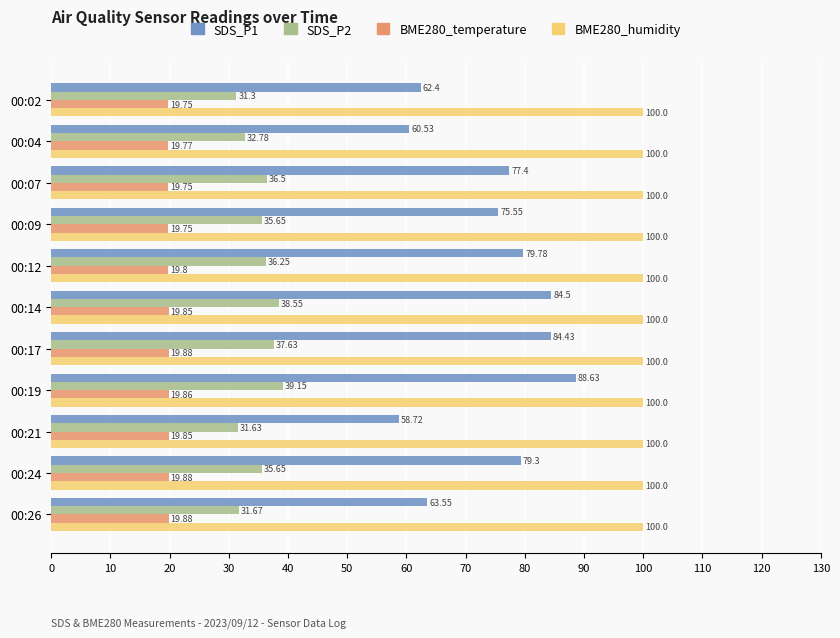

What is the minimum value for BME280_temperature?

19.8